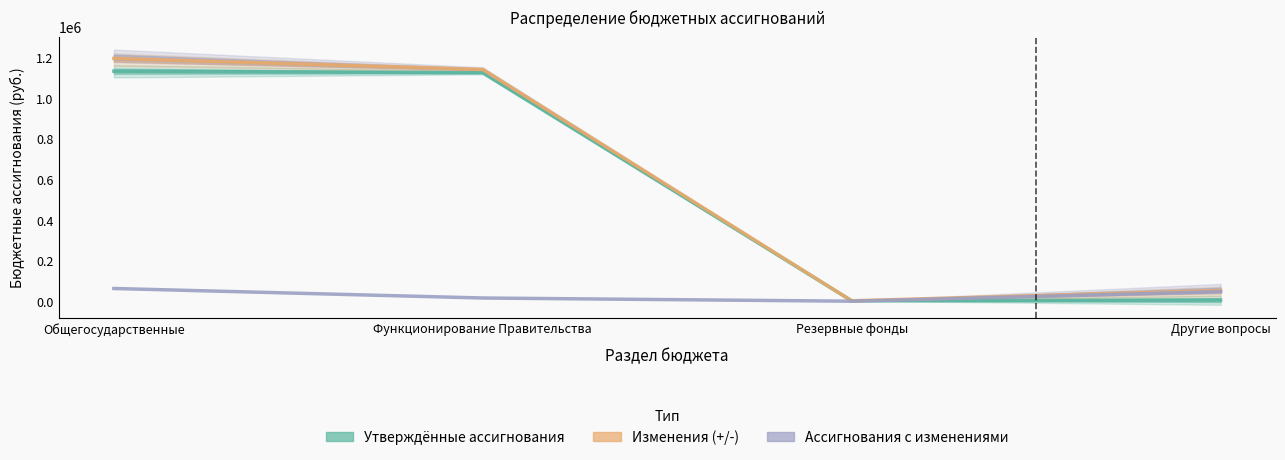

Which series has the largest range (max minus min)?

with_changes